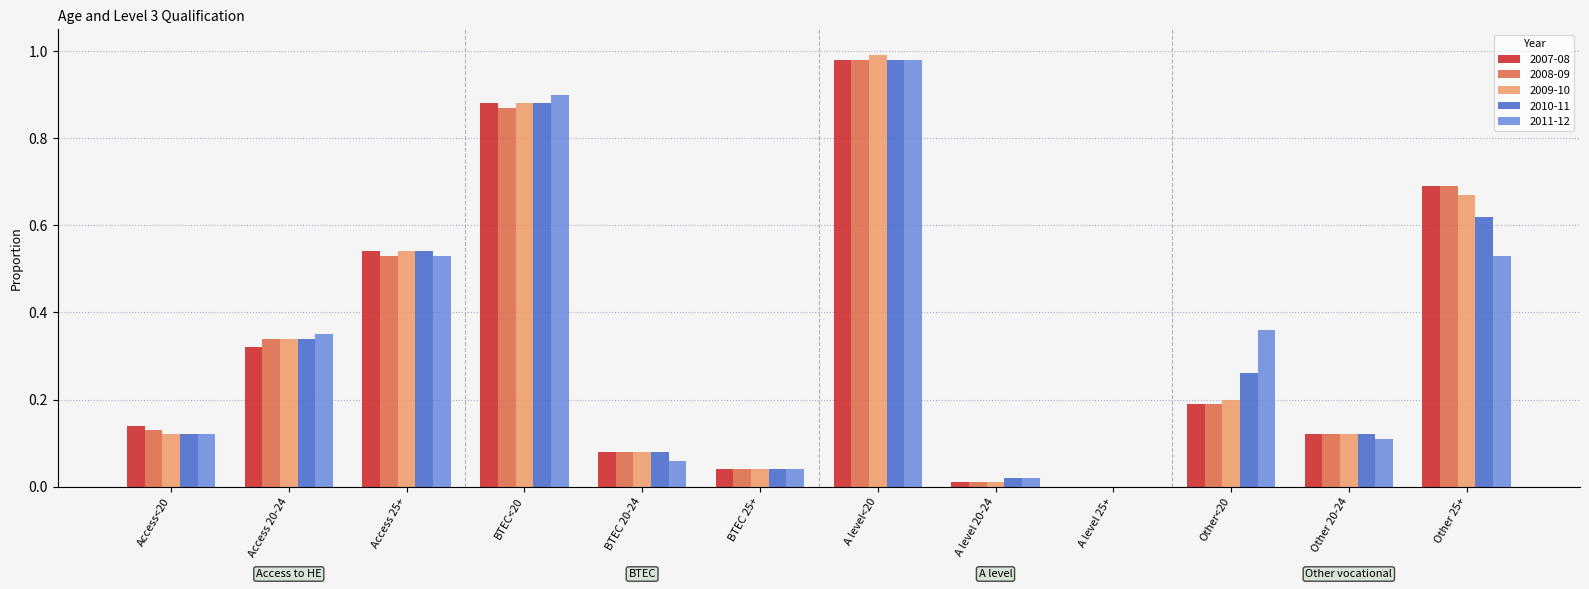

Is it true that 2009-10 equals 0.1 at Access<20?

True